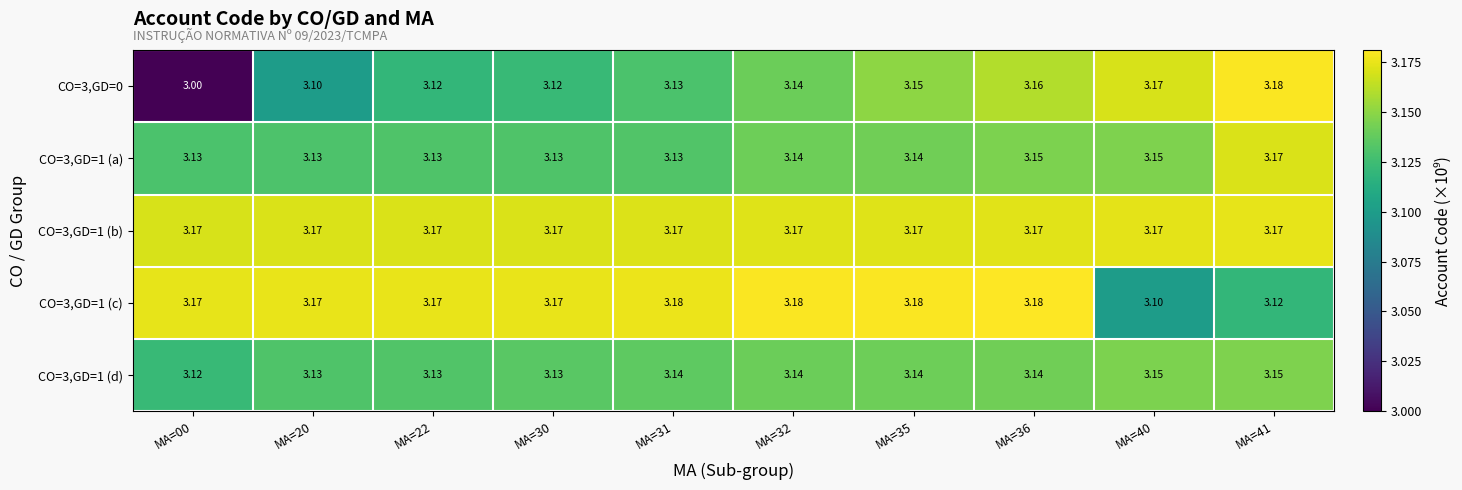

Is the value of CO=3,GD=1 (d) at MA=35 greater than the value of CO=3,GD=1 (c) at MA=31?

No